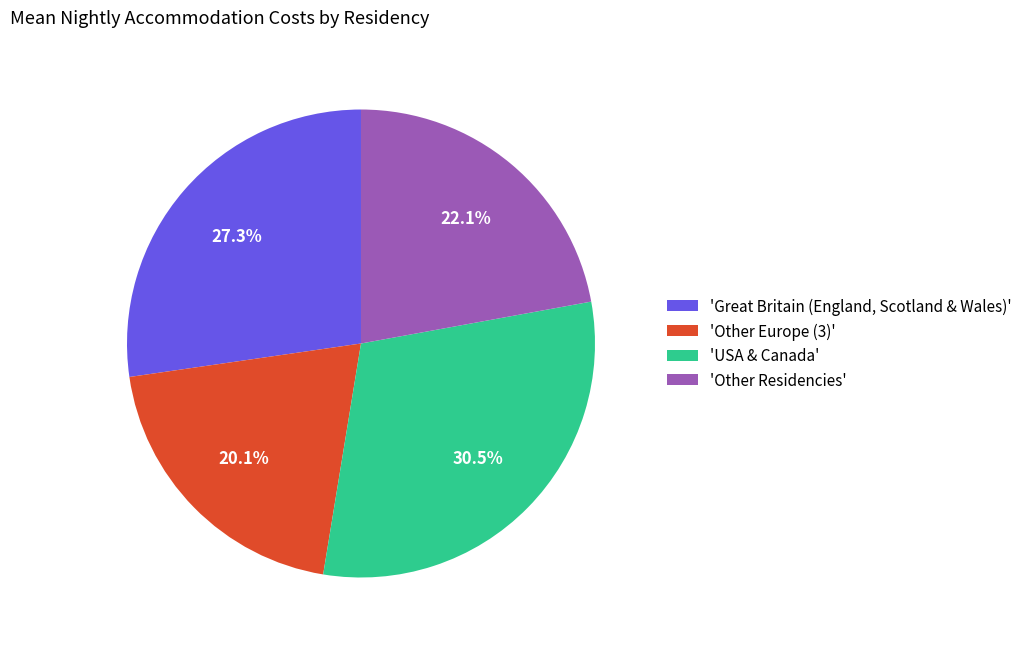

What percentage do 'USA & Canada' and 'Other Residencies' together represent?

52.6%